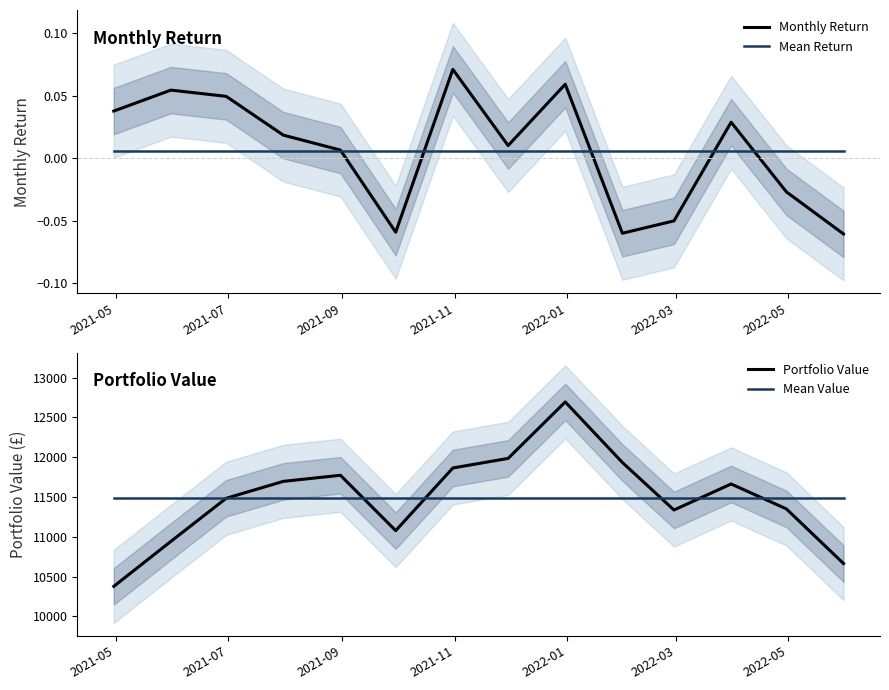

What is the minimum value for Portfolio Value?

10377.2